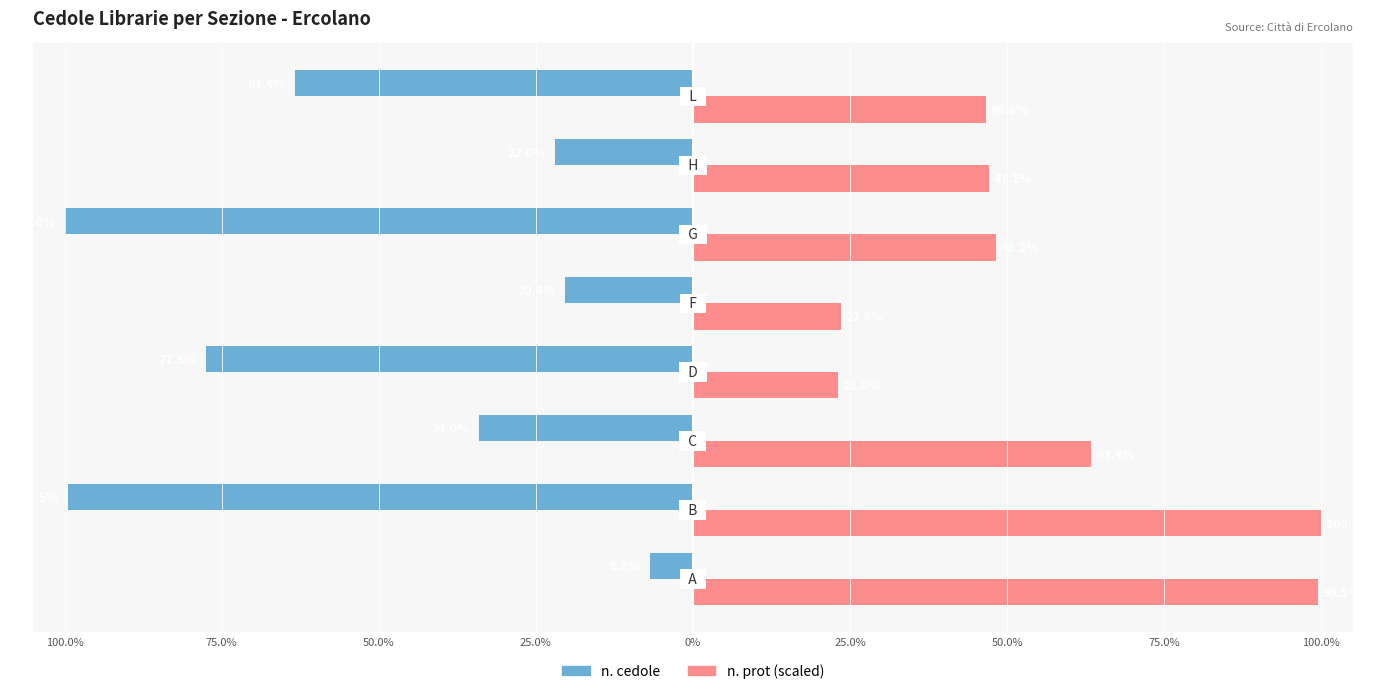

What are all the series names shown in the legend?

n. cedole, n. prot (scaled)